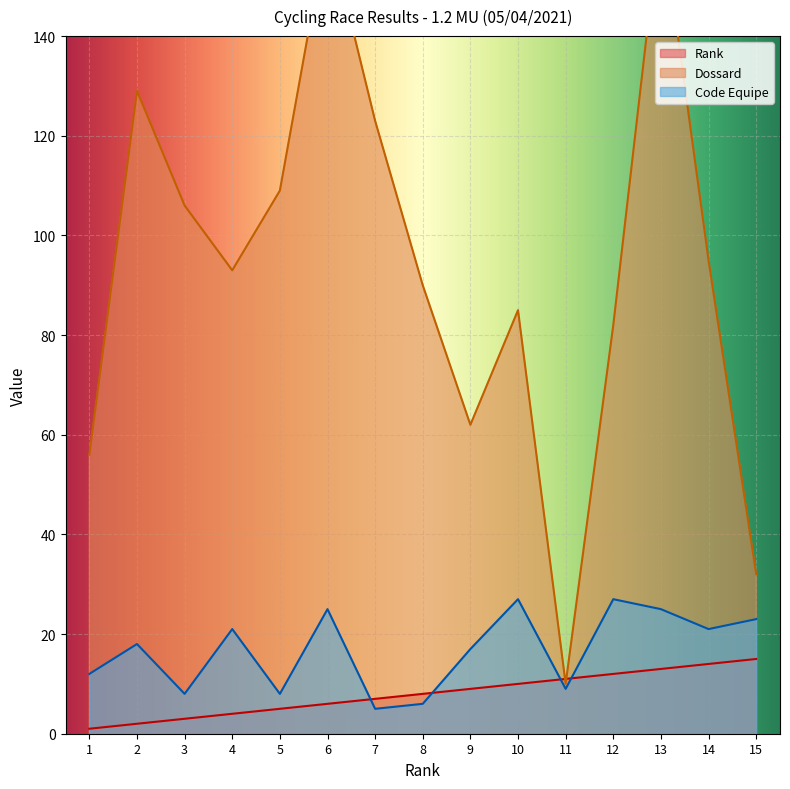

Which series has the largest total across all categories?

Dossard